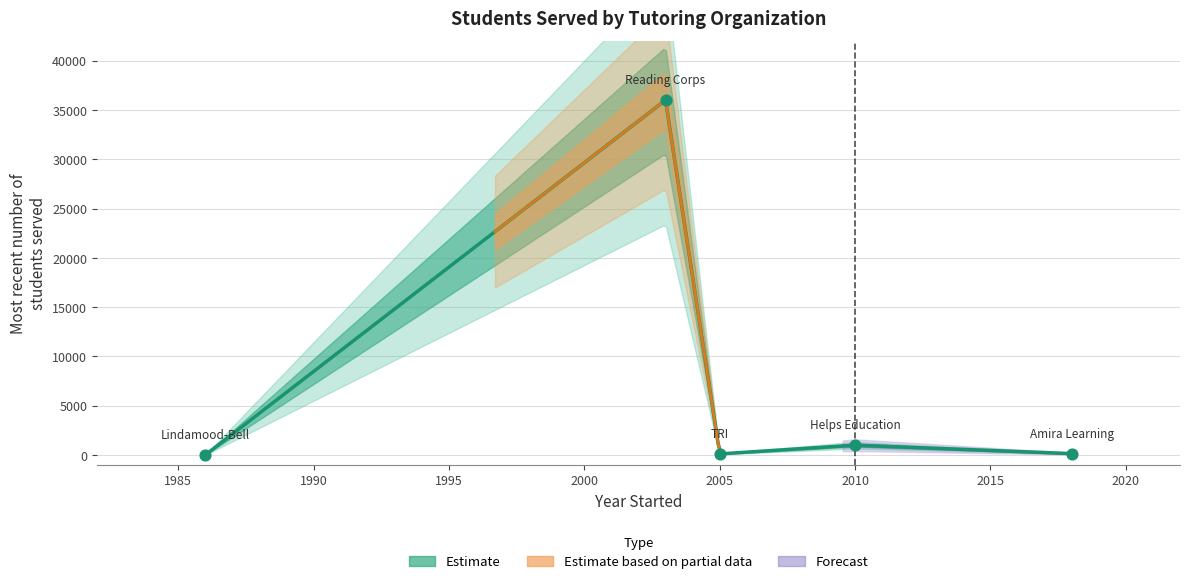

What is the change in value from Lindamood-Bell (1986) to Targeted Reading Instruction (2005)?

+117